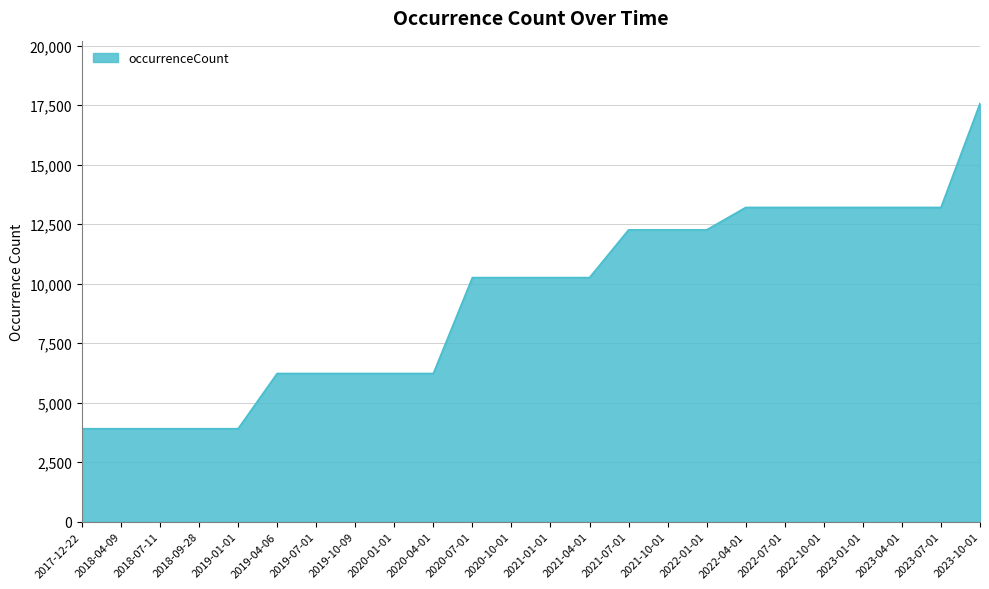

Which has a higher value, 2021-10-01 or 2017-12-22?

2021-10-01